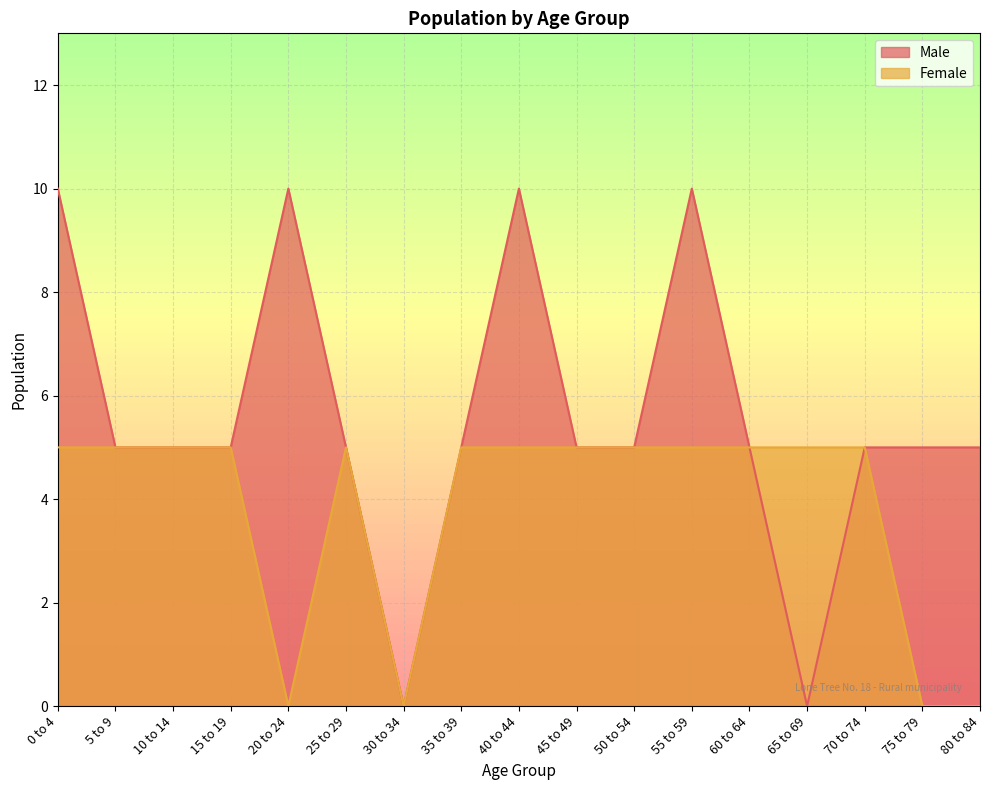

What are all the series names shown in the legend?

Male, Female